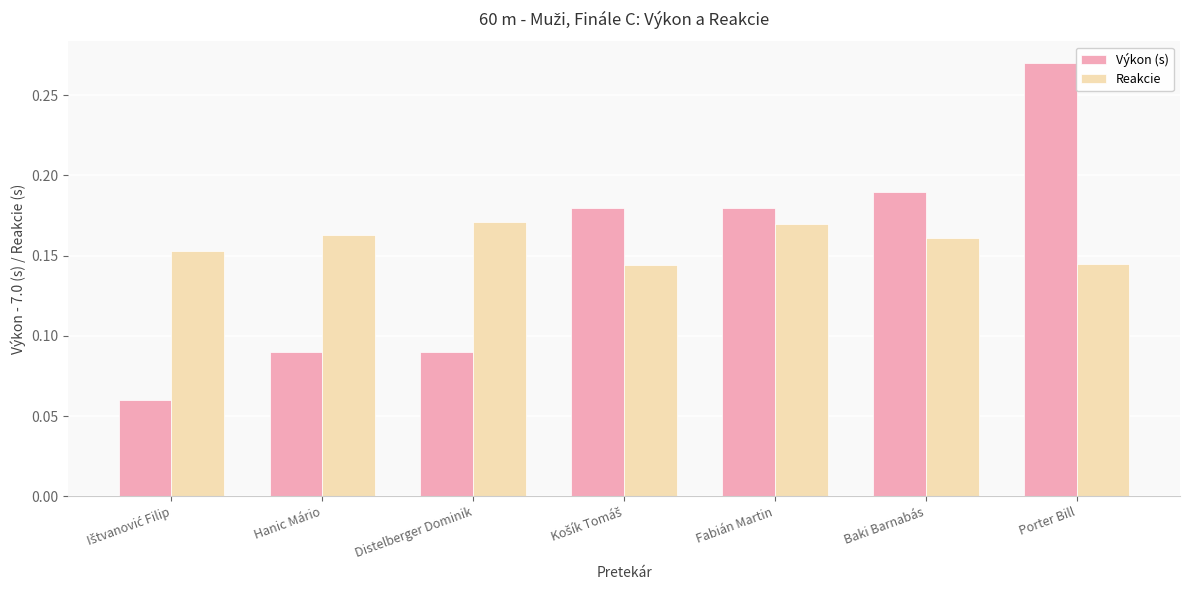

Rank the series at Hanic Mário from lowest to highest value.

Výkon (s), Reakcie